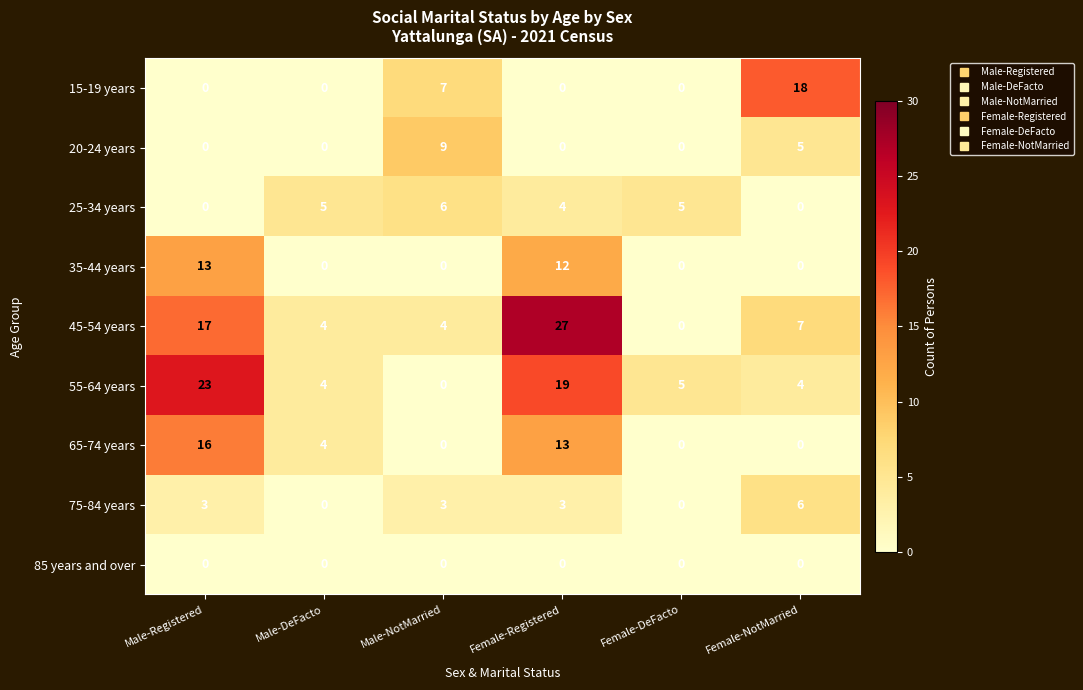

What is the spread (max minus min) of values at Female-DeFacto?

5